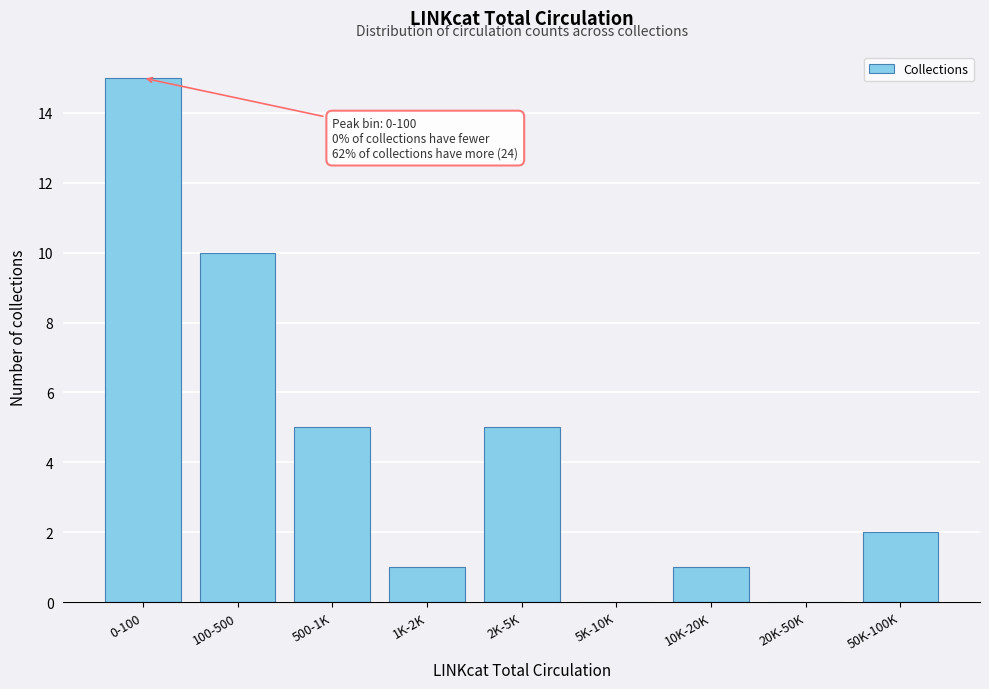

Reading right to left, list all the values displayed in this chart.

50K-100K=2	20K-50K=0	10K-20K=1	5K-10K=0	2K-5K=5	1K-2K=1	500-1K=5	100-500=10	0-100=15